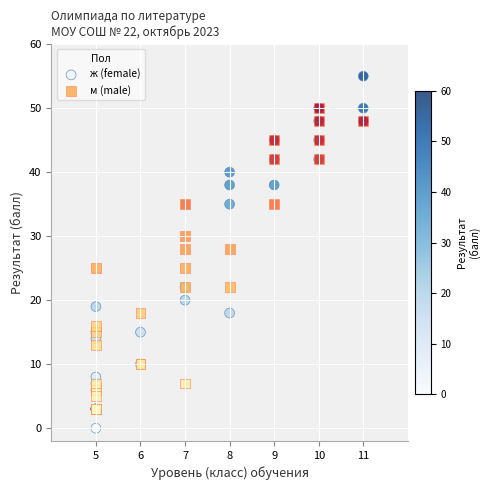

Which series reaches the minimum Y coordinate?

ж (female)